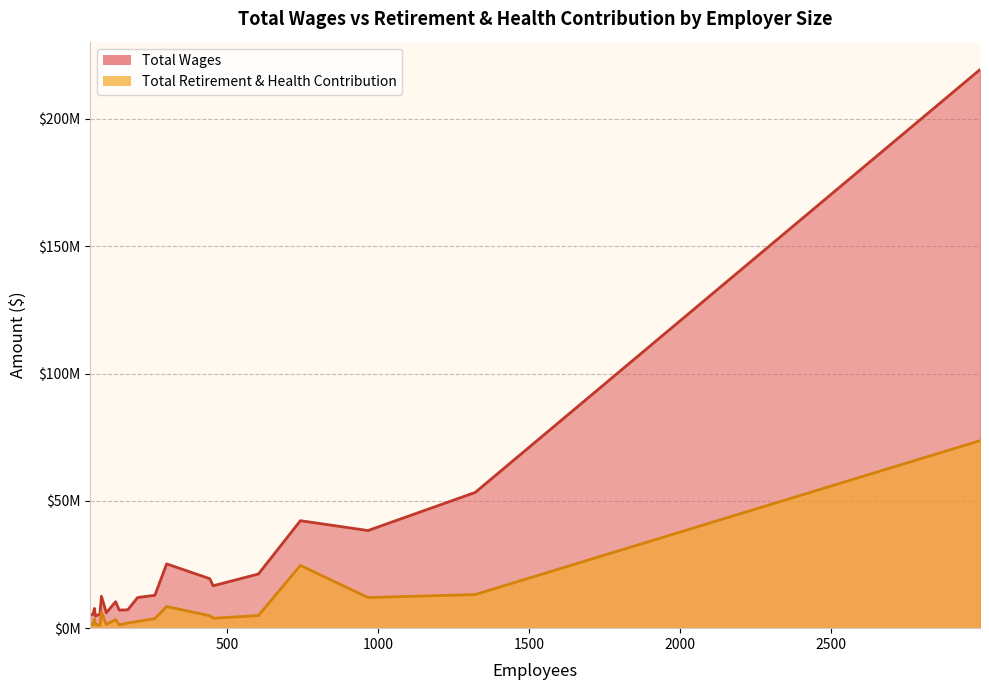

Does the chart display data point markers on the line(s)?

No